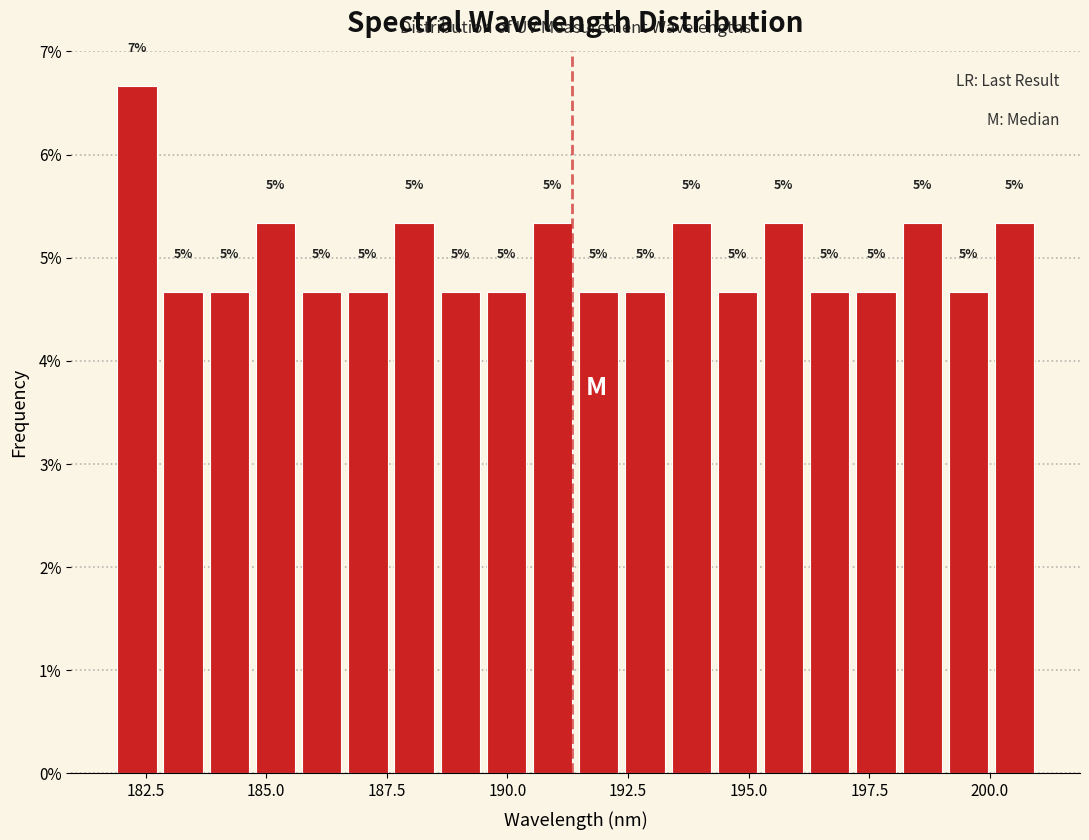

Around what value on the x-axis is the tallest bar? Give the approximate position of its centre, as read against the axis.

182.5